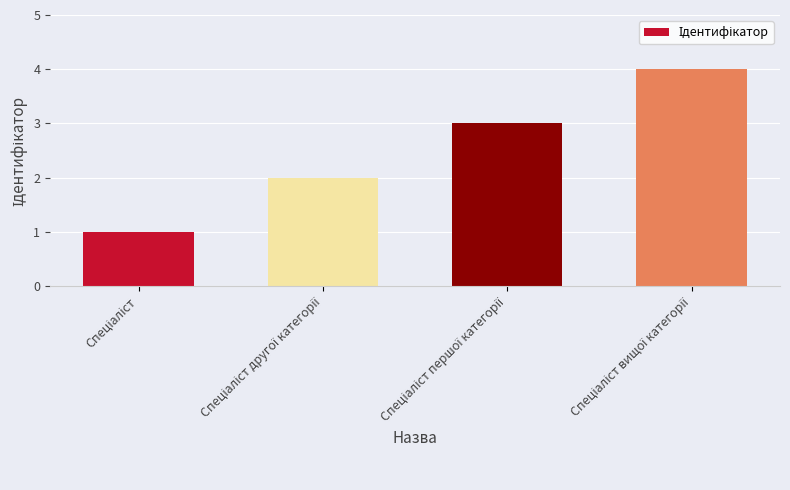

Reading left to right, transcribe all the data shown in this chart.

1	2	3	4